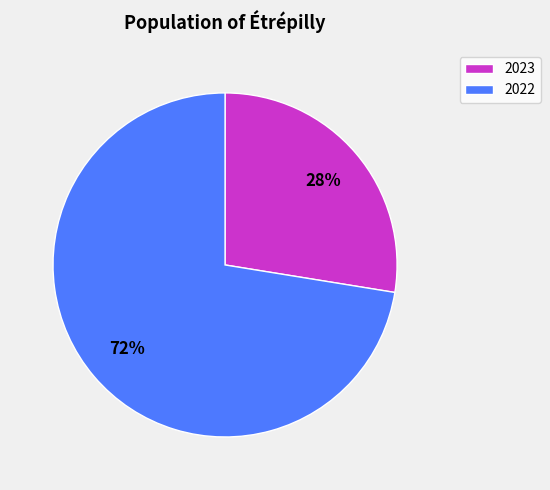

What is the ratio of the value at 2022 to the value at 2023?

2.6